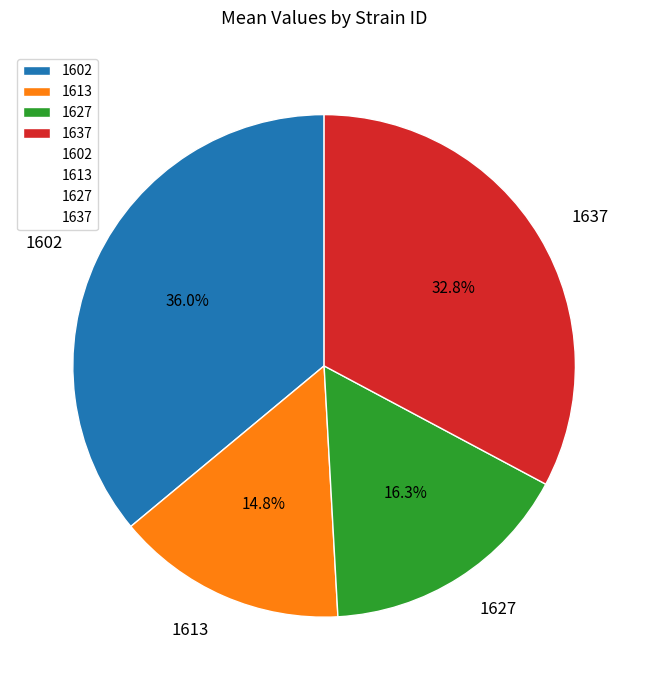

Which slice is the largest?

1602